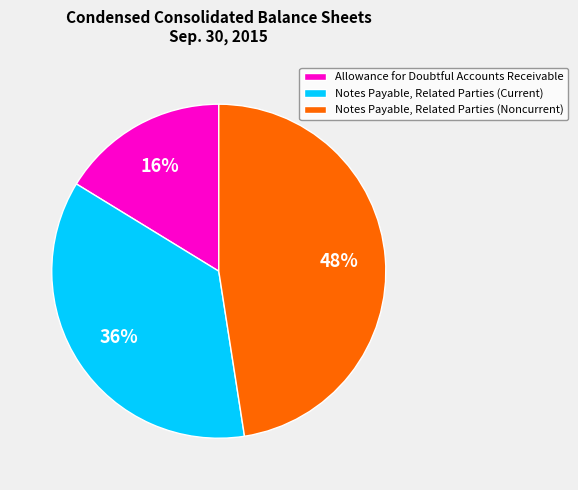

Does any single category account for the majority?

No